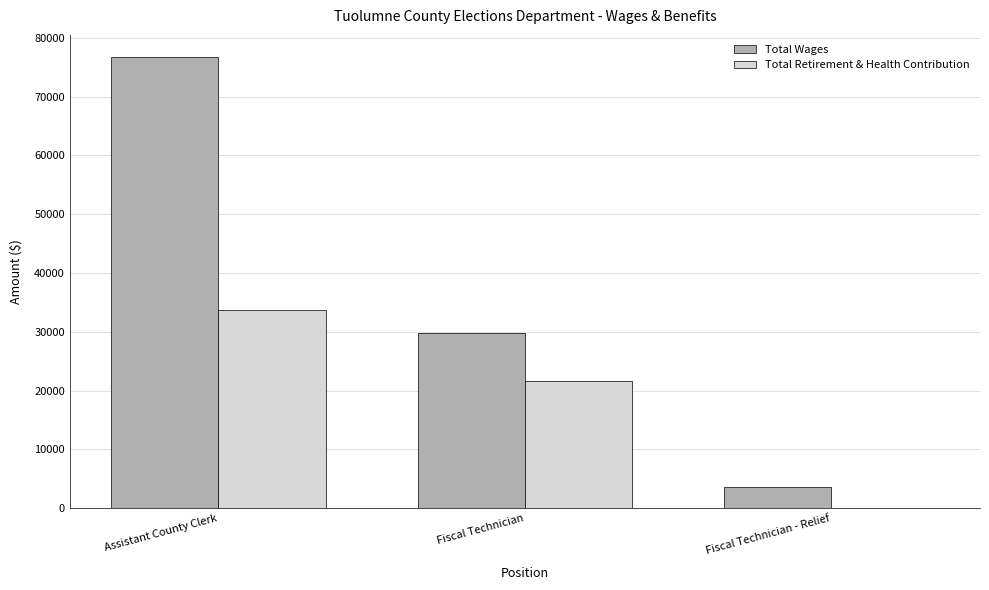

How many series are shown in this chart?

2